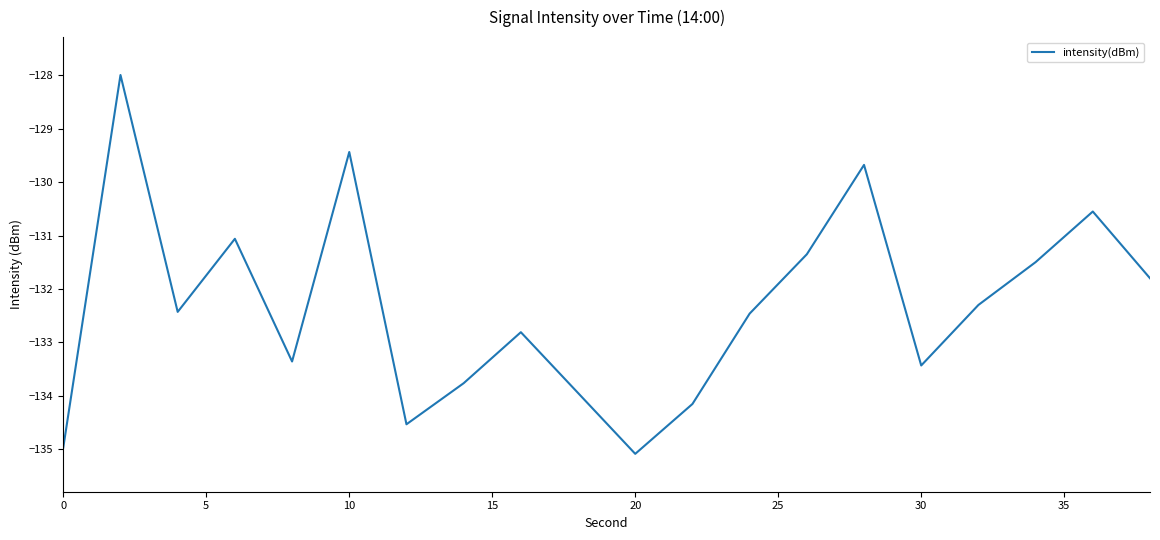

What is the minimum value shown in the chart?

-135.1